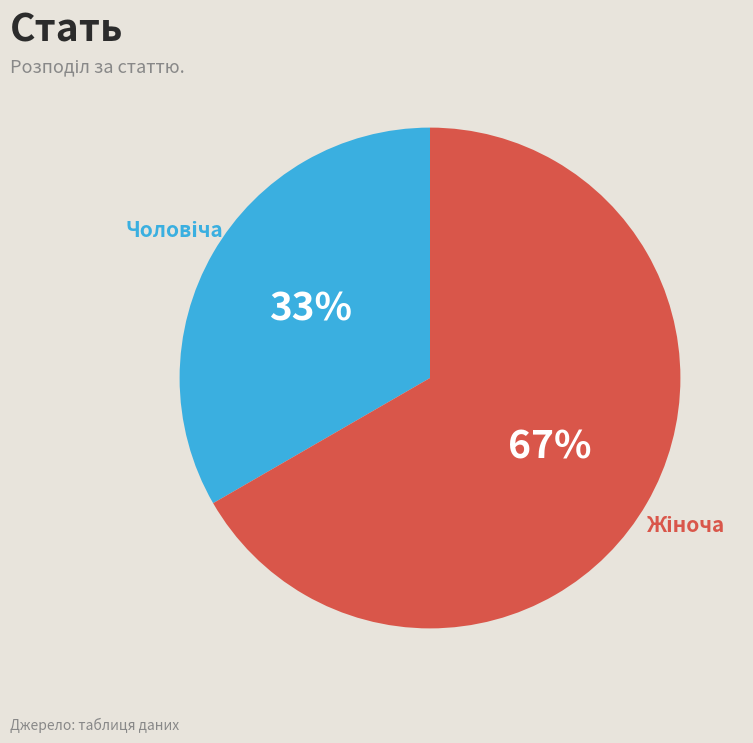

Is there a majority slice in this chart?

Yes